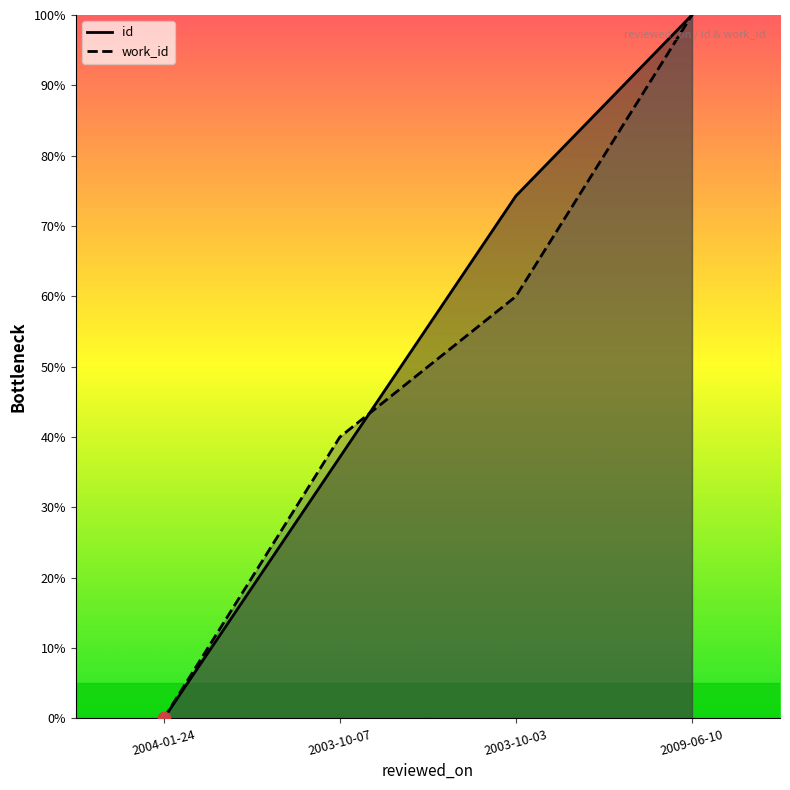

Is the value of work_id at 2009-06-10 greater than the value of id at 2003-10-03?

Yes